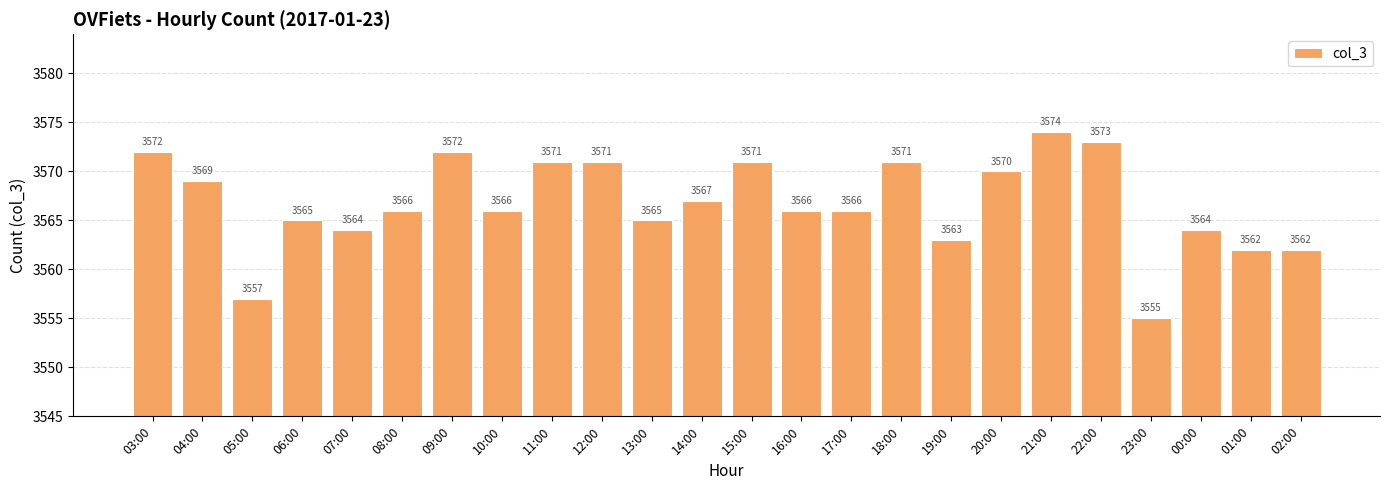

What is the difference between the maximum and minimum values?

19